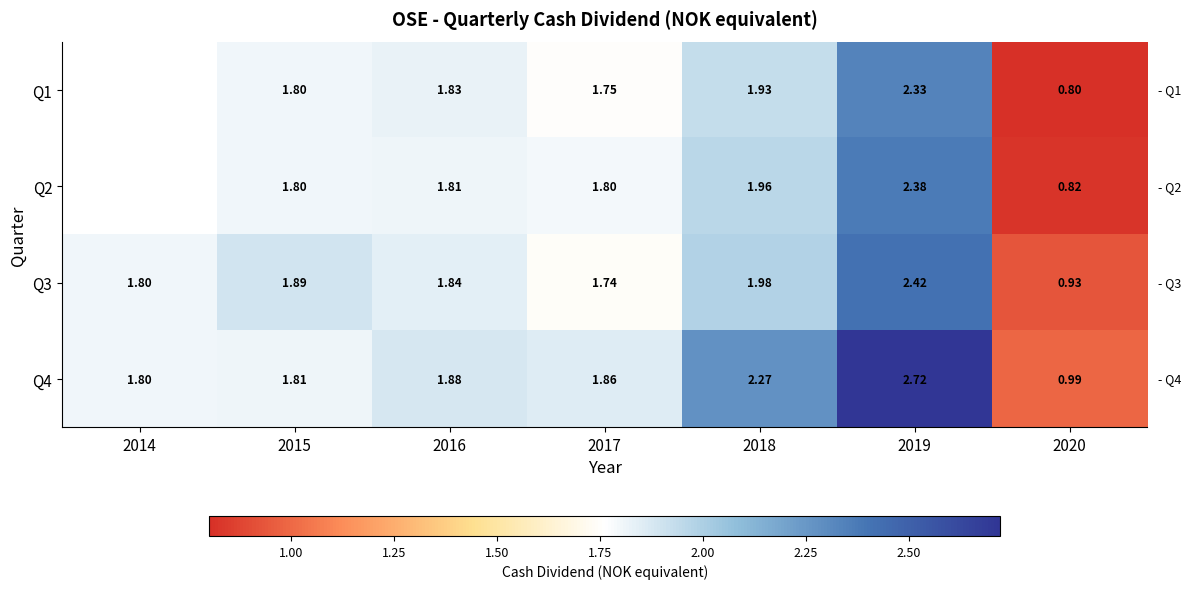

Is the value of Q2 at 2019 greater than the value of Q4 at 2018?

Yes